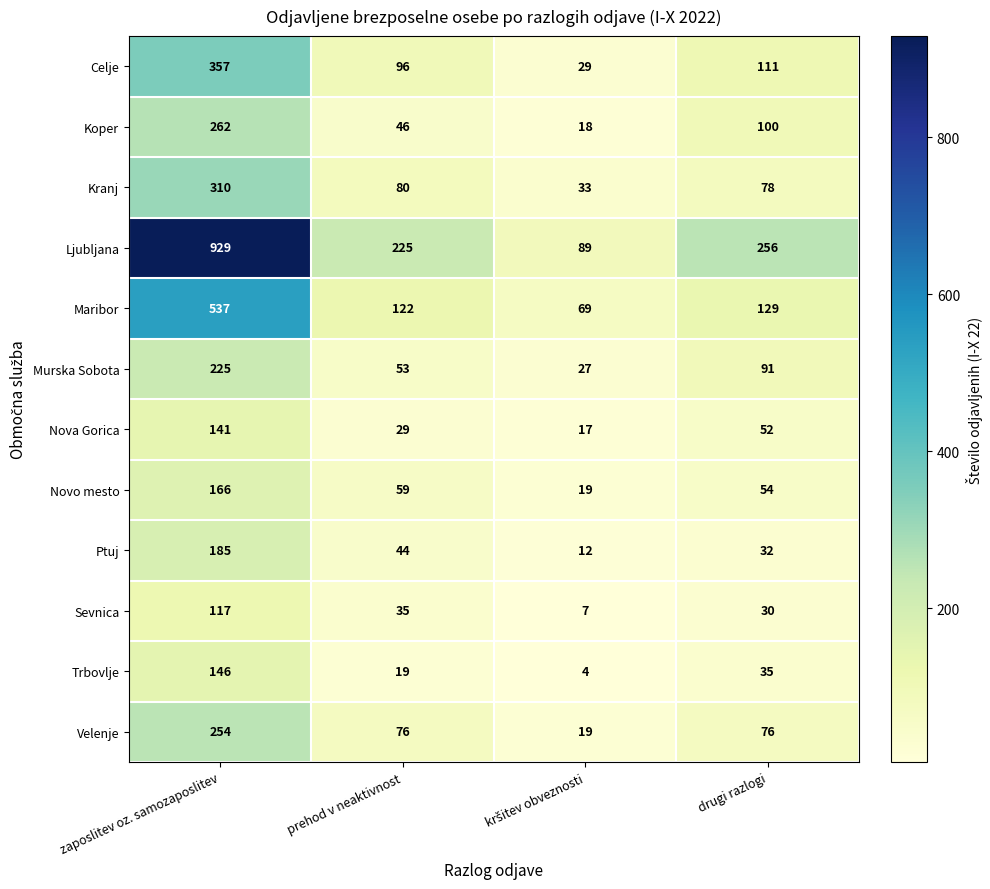

Which series has the widest spread of values?

Ljubljana